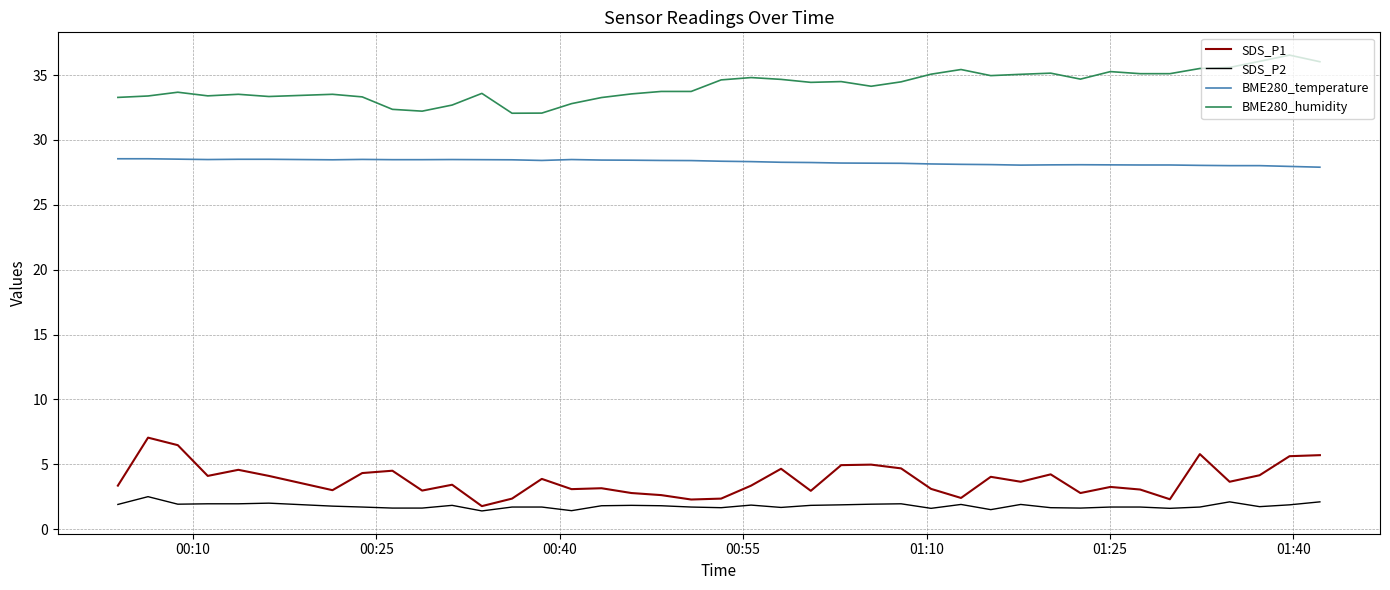

What is the sum of all SDS_P2 values?

71.5